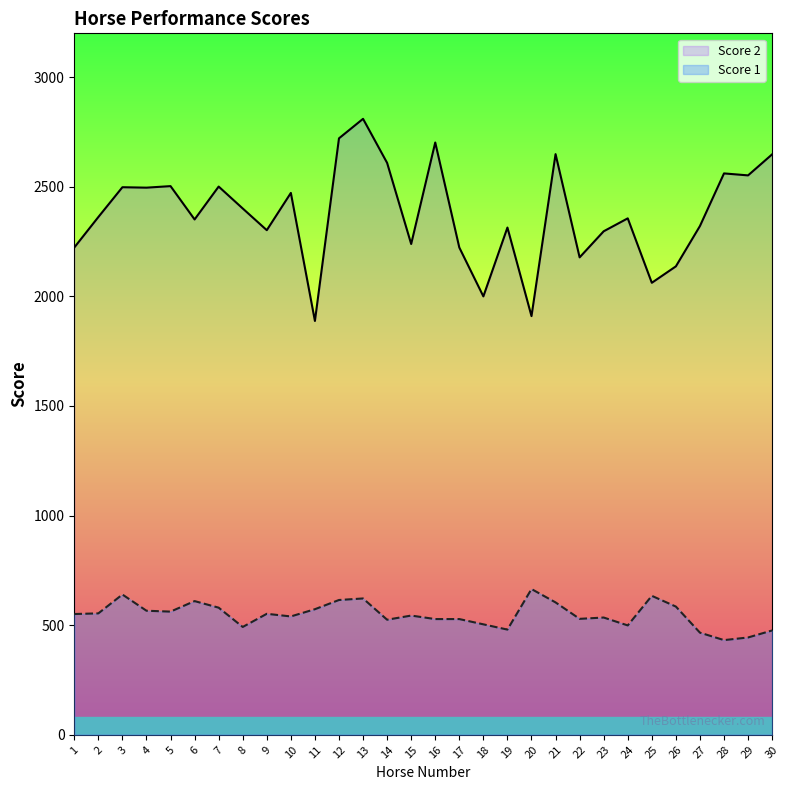

Which label corresponds to the smallest value in the chart?

28